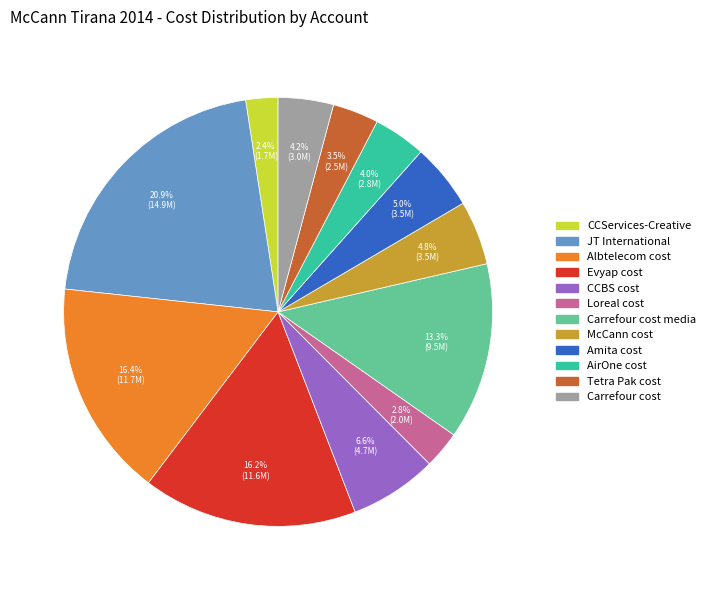

Does any single category account for the majority?

No